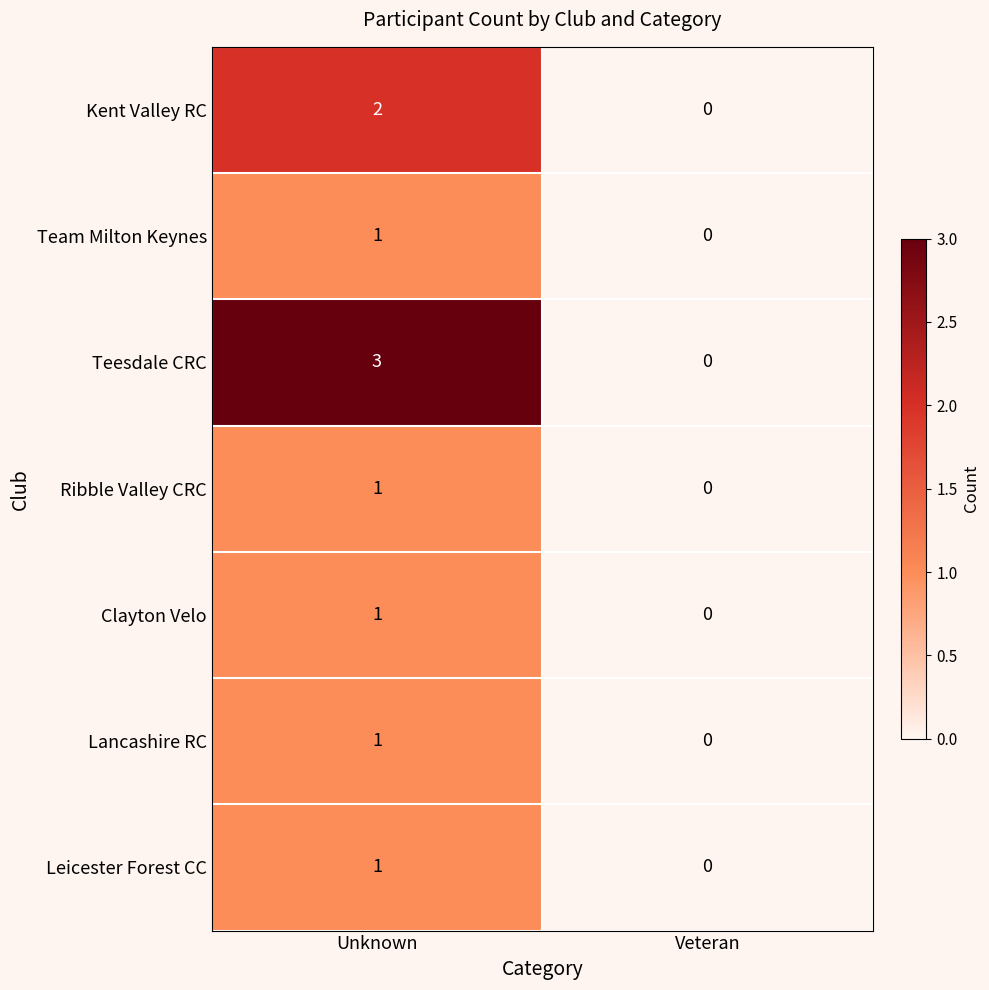

At which label is Lancashire RC closest to 0?

Veteran